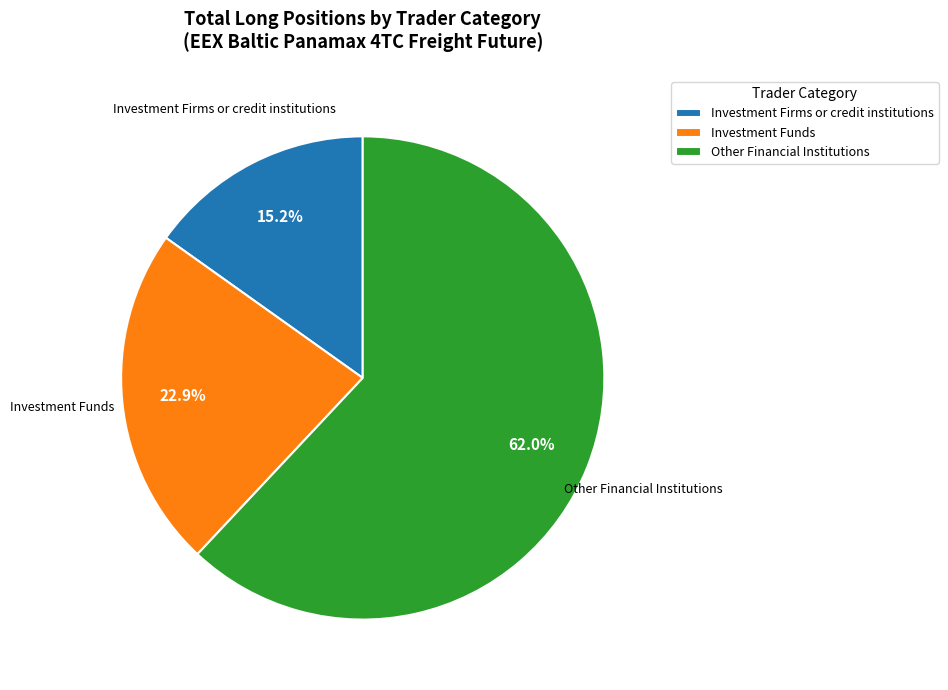

Between Other Financial Institutions and Investment Firms or credit institutions, which is larger?

Other Financial Institutions